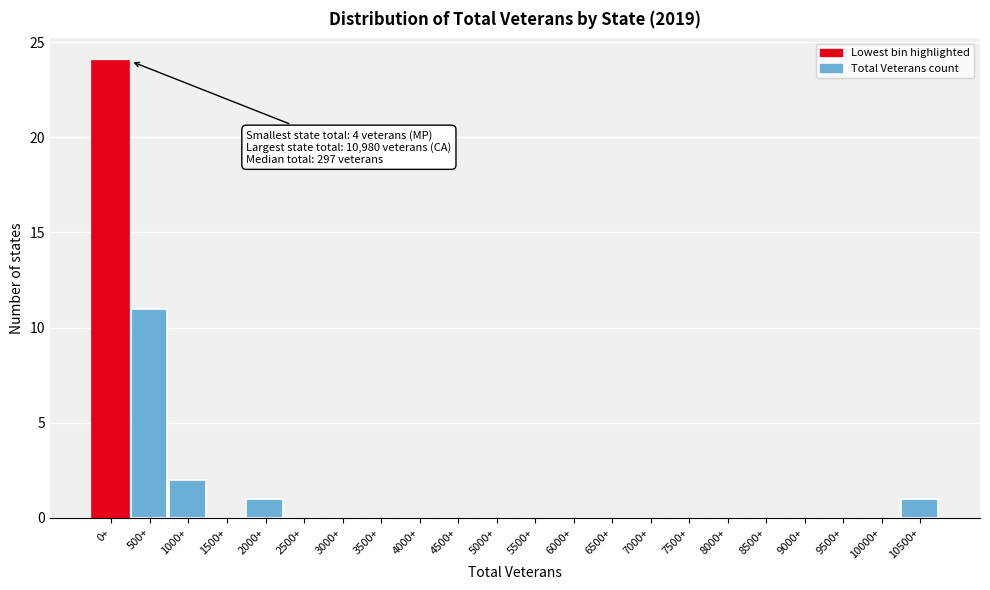

Reading left to right, transcribe all the data shown in this chart.

0+=24	500+=11	1000+=2	1500+=0	2000+=1	2500+=0	3000+=0	3500+=0	4000+=0	4500+=0	5000+=0	5500+=0	6000+=0	6500+=0	7000+=0	7500+=0	8000+=0	8500+=0	9000+=0	9500+=0	10000+=0	10500+=1